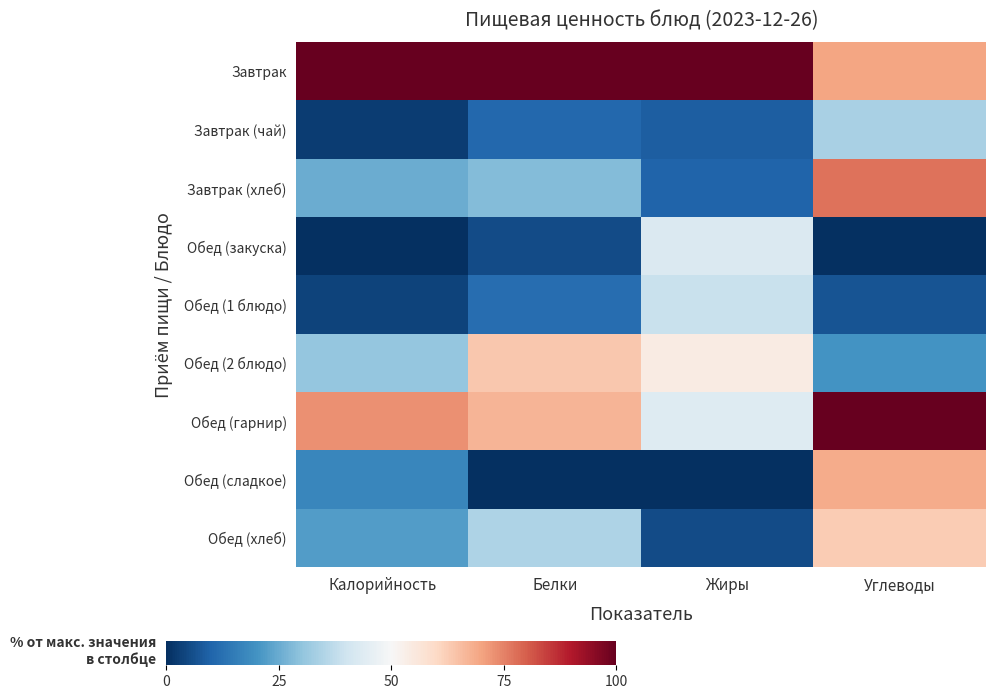

What is the difference between the highest and lowest values at Углеводы?

100.0